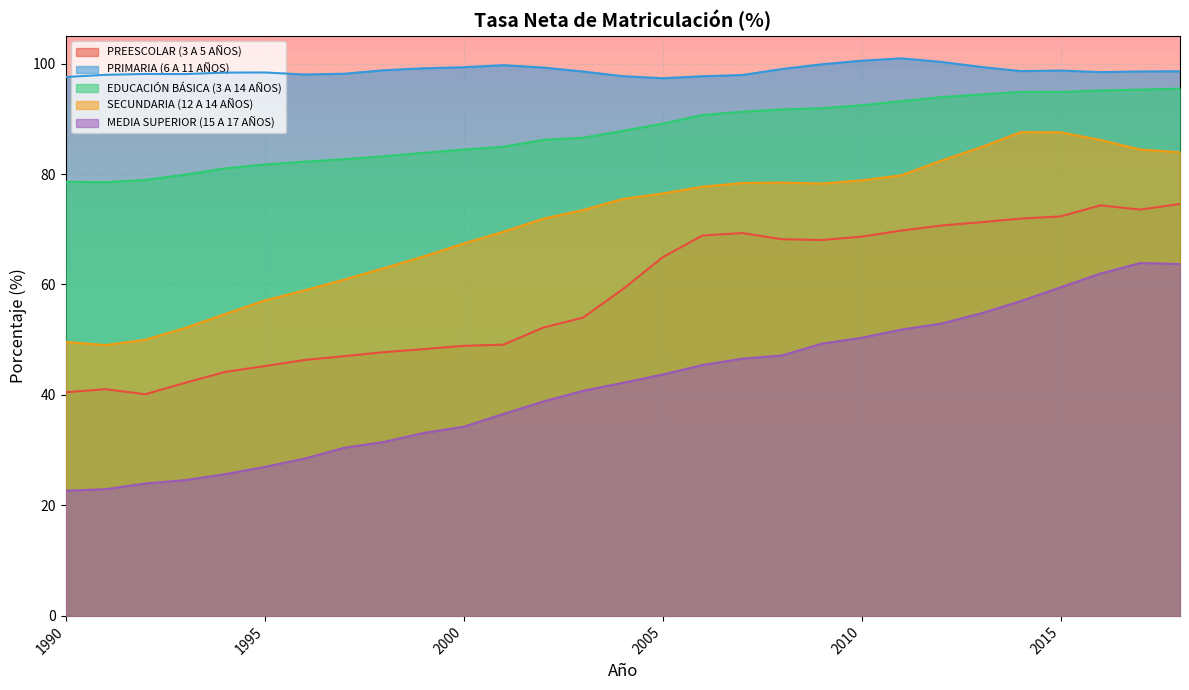

What is the difference between the MEDIA SUPERIOR (15 A 17 AÑOS) values at 1996 and 2011?

23.3